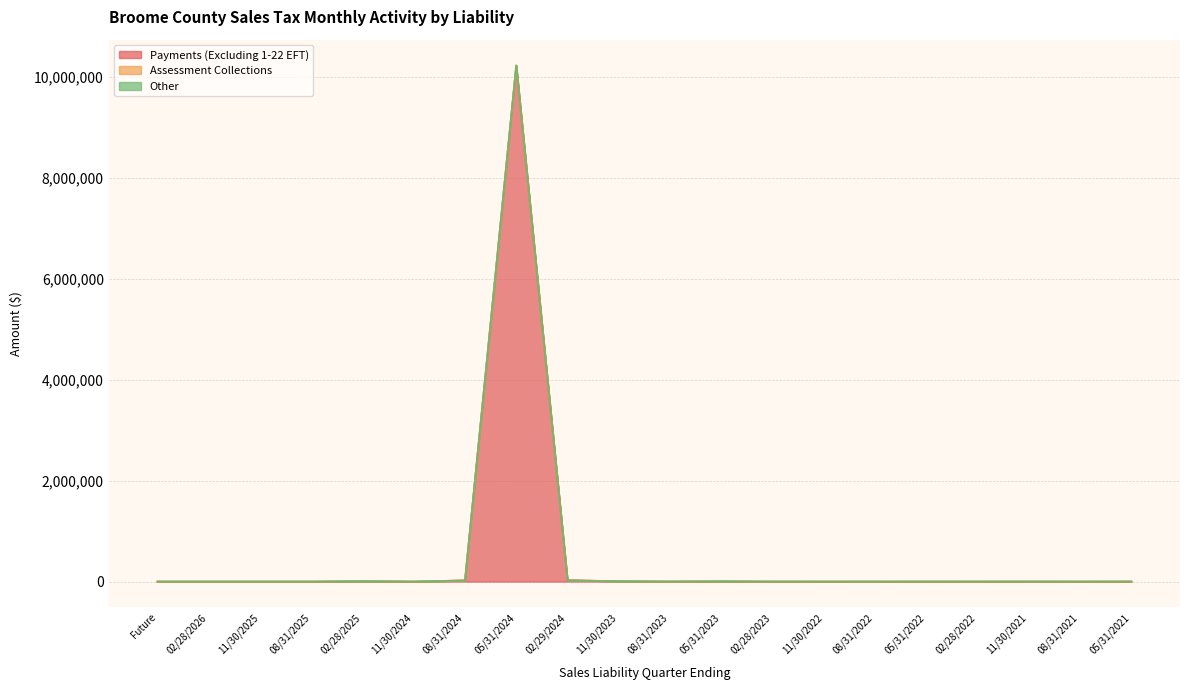

True or false: Assessment Collections and Payments (Excluding 1-22 EFT) intersect in this chart.

False